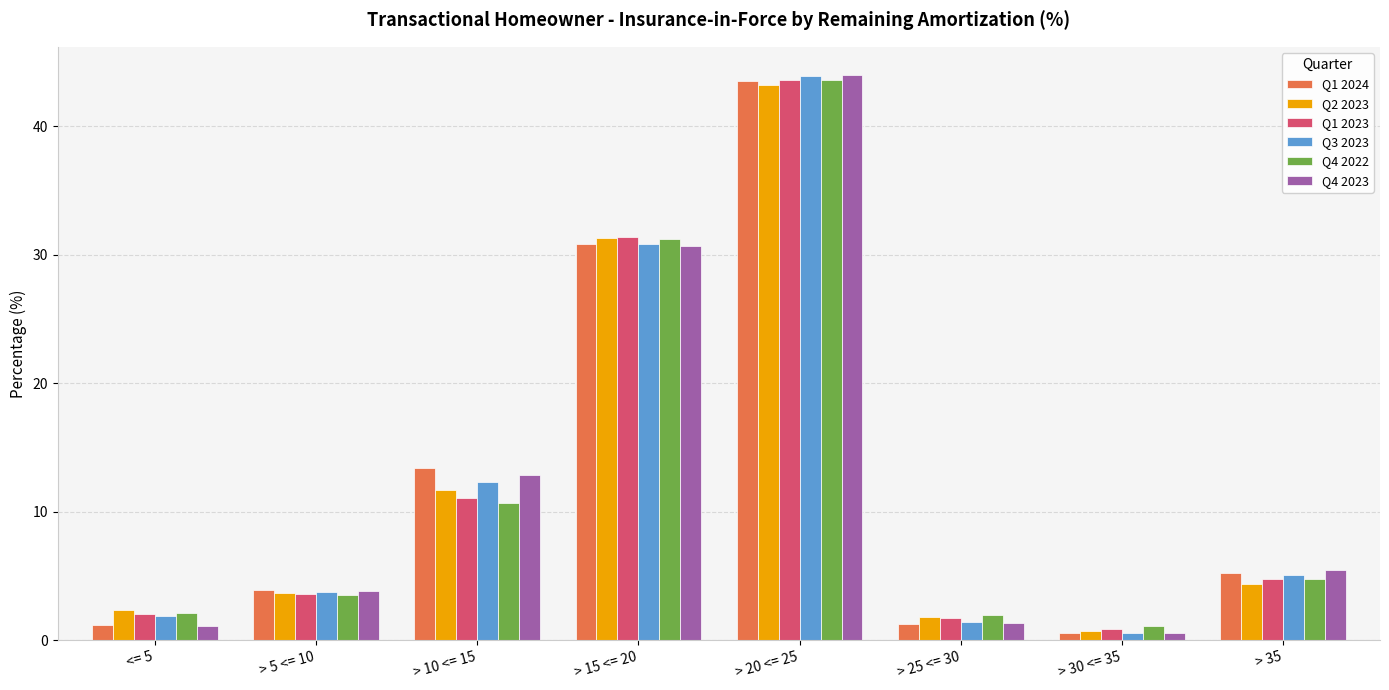

At which category does the chart reach its peak across all series?

> 20 <= 25